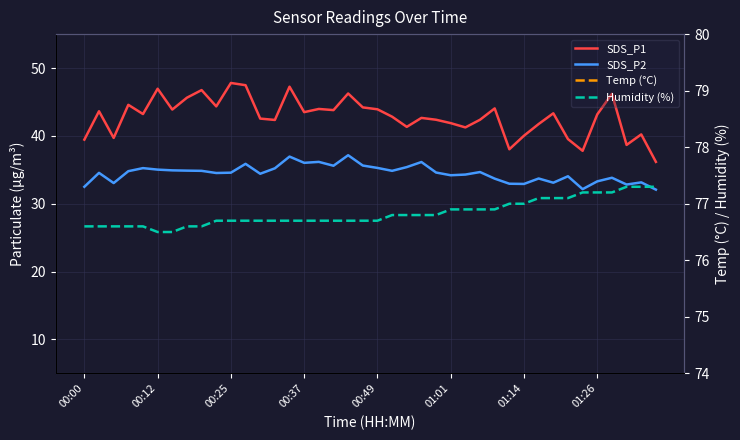

What is the total value across all series at 21?

162.1